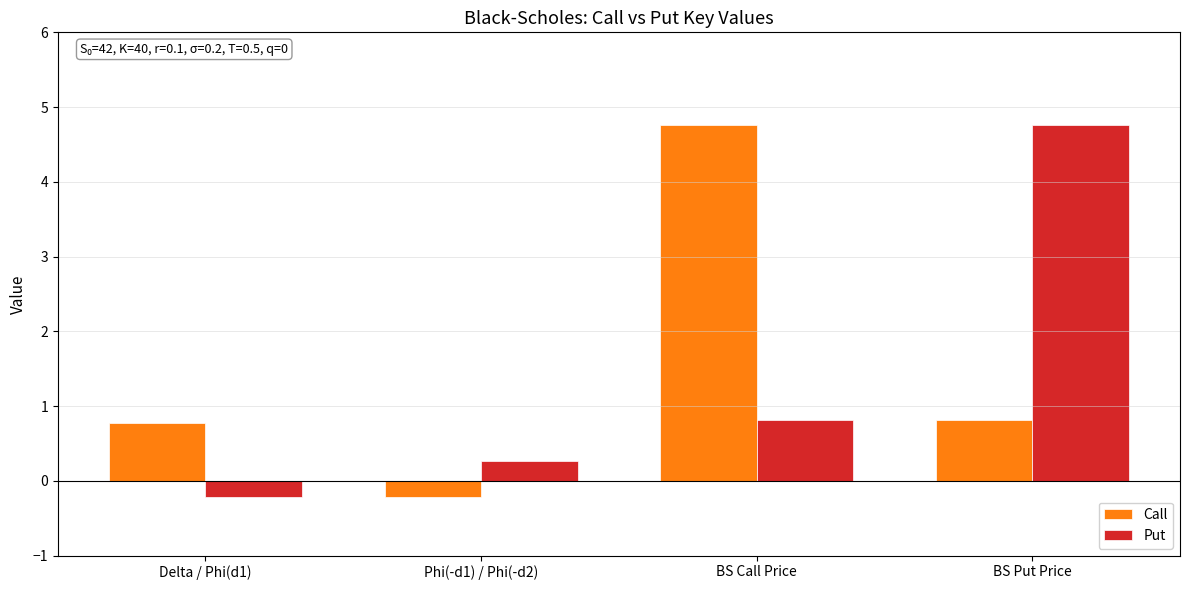

How many negative values does the Put series have?

1